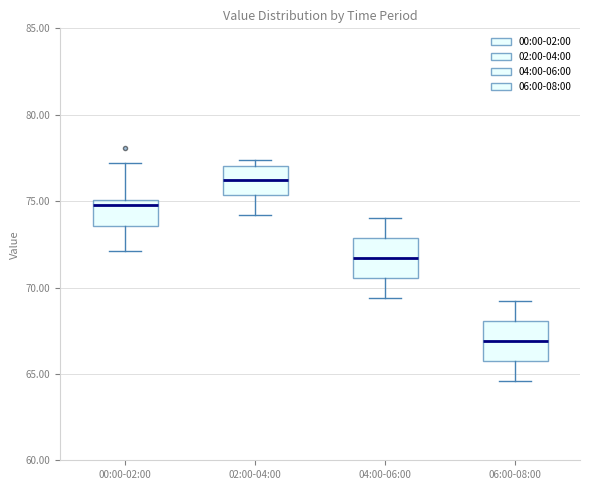

Reading left to right, read every box against the y-axis: the position of its median line, the range the box covers, and the ends of its whiskers. The values are not printed on the chart, so give them approximately, as read against the axis.

00:00-02:00: median 75.0 (just below the box's upper edge), box 73.5 to 75.0, whiskers 72.0 to 77.0
02:00-04:00: median 76.5, box 75.5 to 77.0, whiskers 74.0 to 77.5
04:00-06:00: median 71.5, box 70.5 to 73.0, whiskers 69.5 to 74.0
06:00-08:00: median 67.0, box 66.0 to 68.0, whiskers 64.5 to 69.0